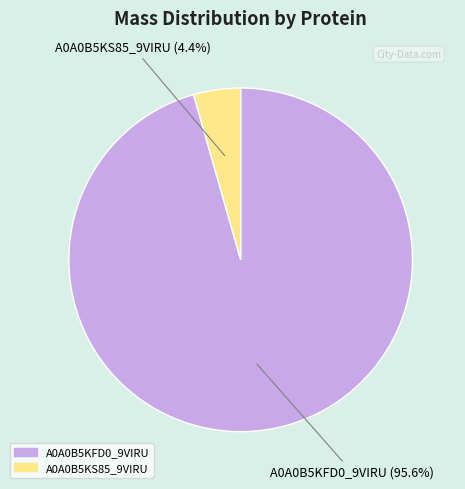

Does any single category account for the majority?

Yes